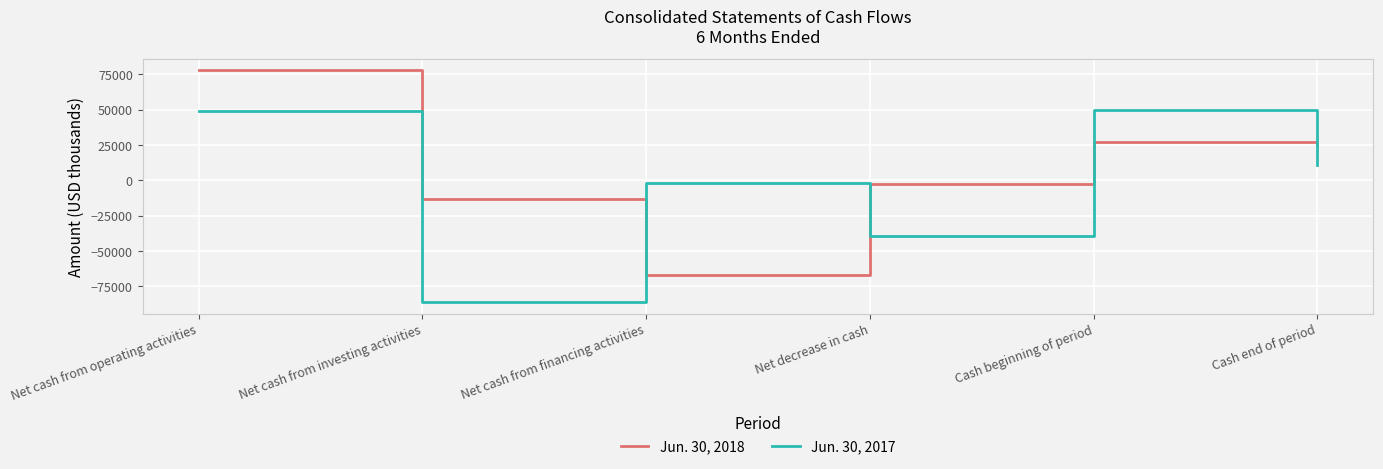

Which label corresponds to the smallest value in the chart?

Net cash from investing activities